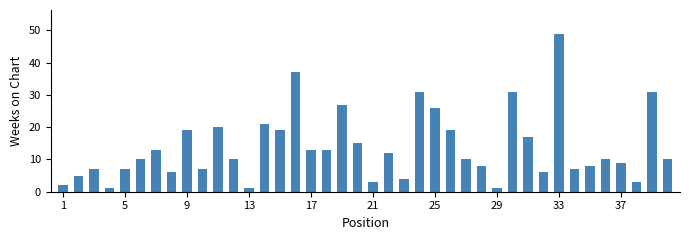

What is the greatest value displayed?

49